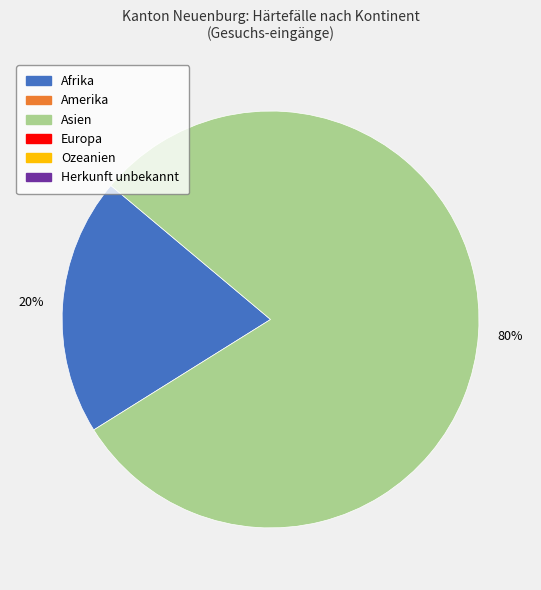

To the nearest percent, what is the difference between the largest and smallest slice percentages?

60%